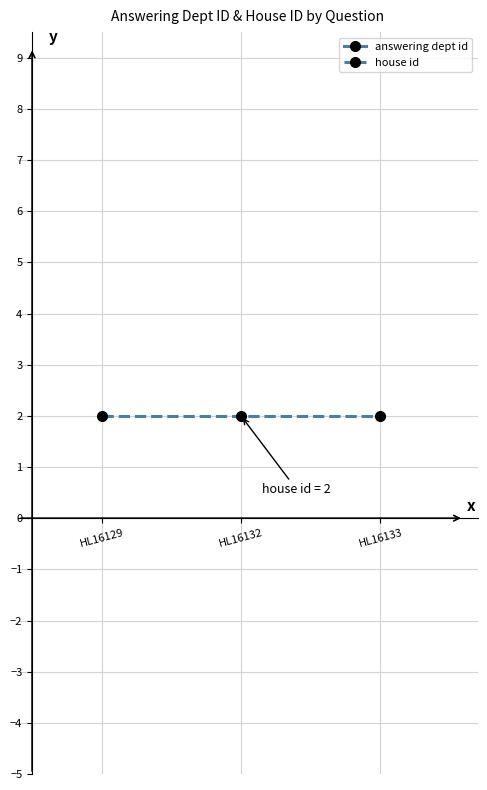

Rank the series at HL16133 from lowest to highest value.

house id, answering dept id